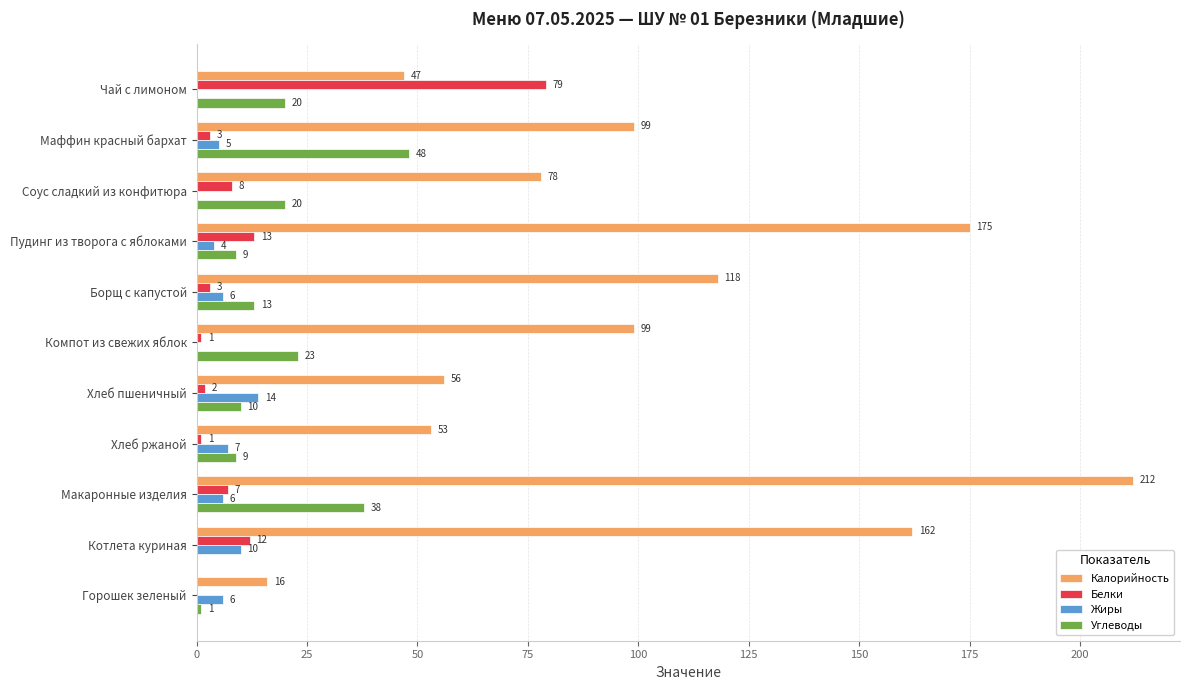

At which label is Белки closest to 39?

Пудинг из творога с яблоками